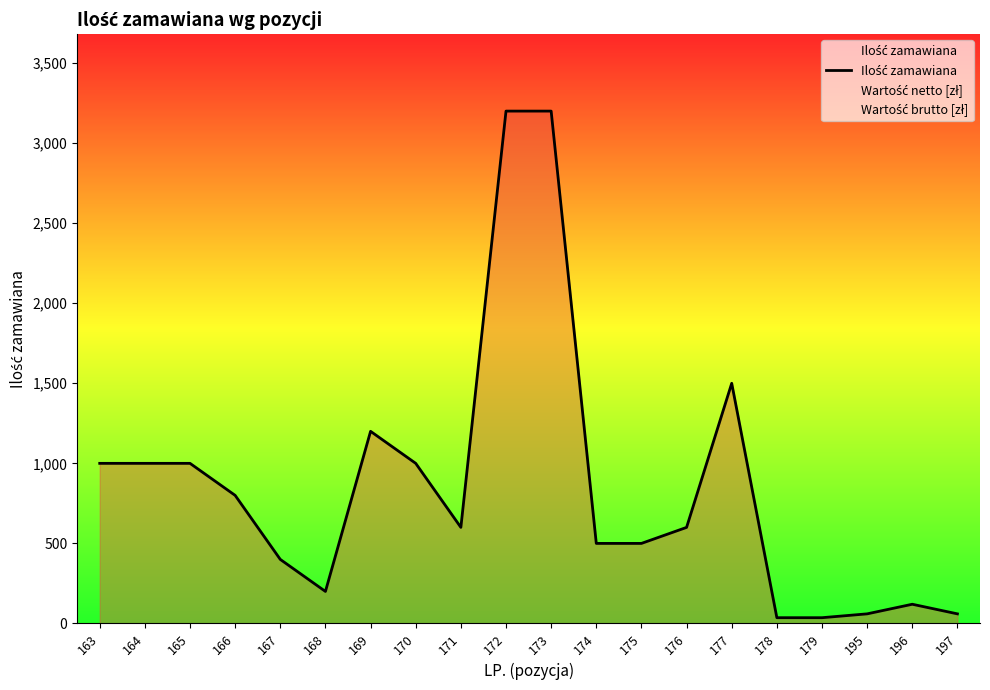

The value at 179 is 36. True or false?

True